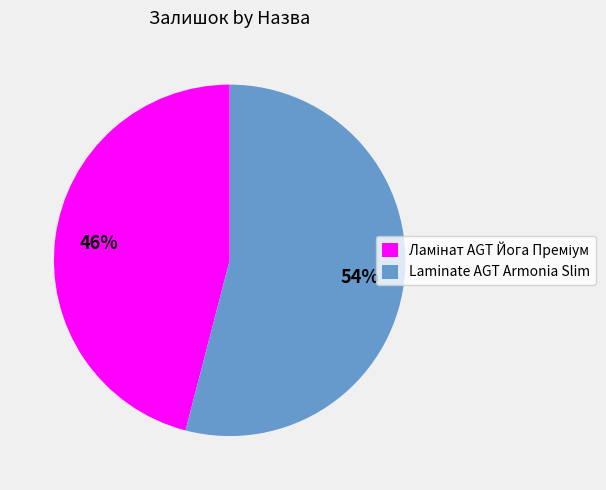

Which slice is the largest?

Laminate AGT Armonia Slim